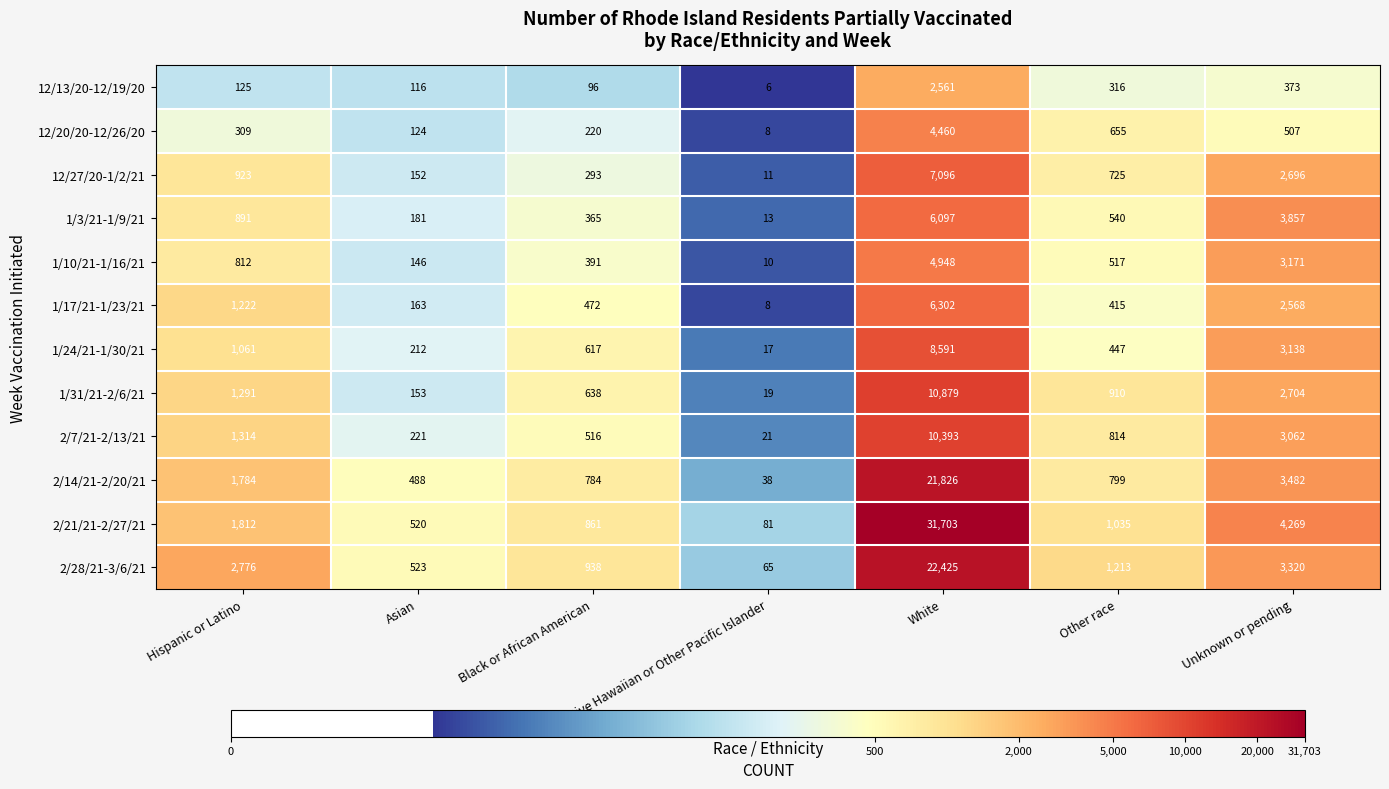

Rank the series at Unknown or pending from lowest to highest value.

12/13/20-12/19/20, 12/20/20-12/26/20, 1/17/21-1/23/21, 12/27/20-1/2/21, 1/31/21-2/6/21, 2/7/21-2/13/21, 1/24/21-1/30/21, 1/10/21-1/16/21, 2/28/21-3/6/21, 2/14/21-2/20/21, 1/3/21-1/9/21, 2/21/21-2/27/21